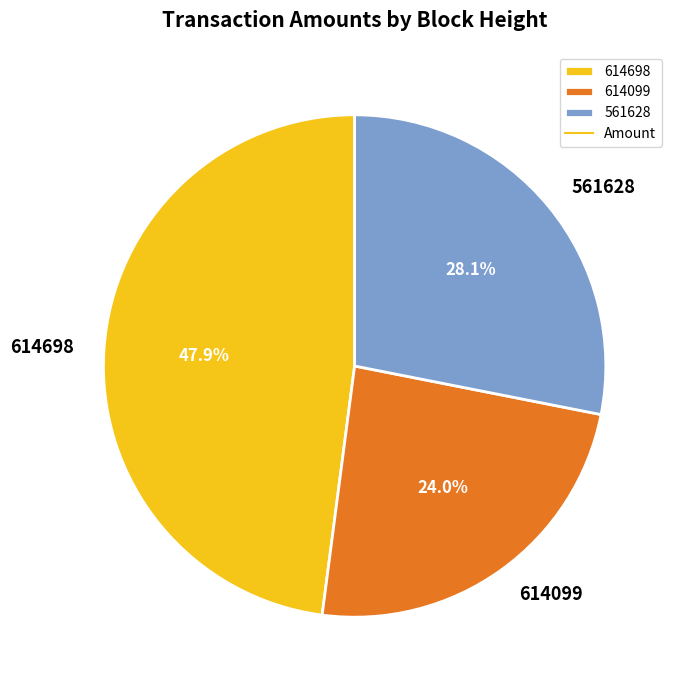

True or false: 614099 accounts for 34% of the total.

False